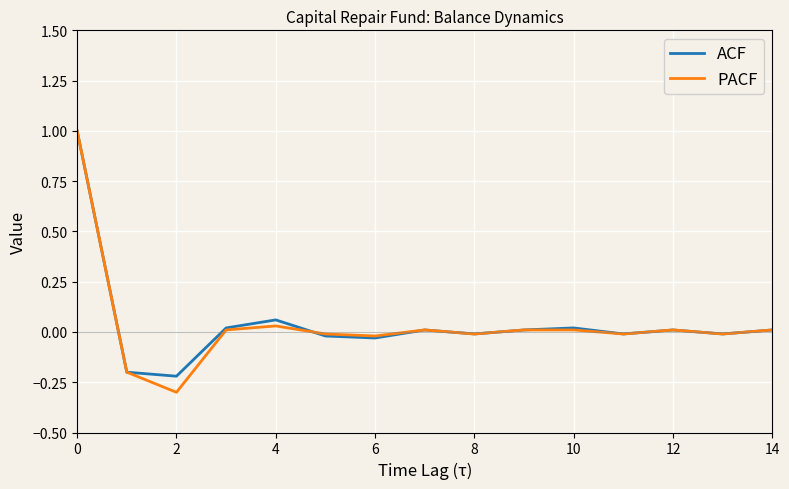

How many positive values does the ACF series have?

8